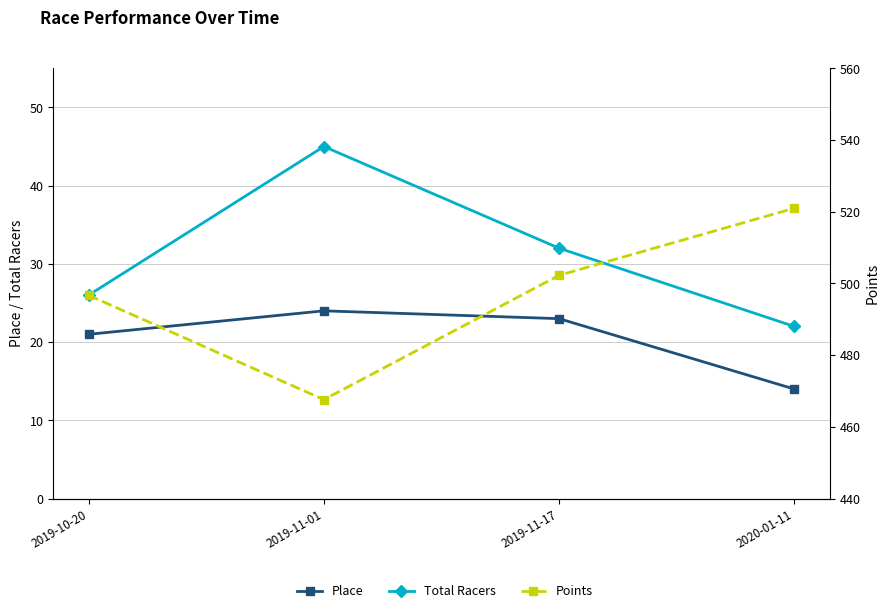

What are all the series names shown in the legend?

Place, Total Racers, Points